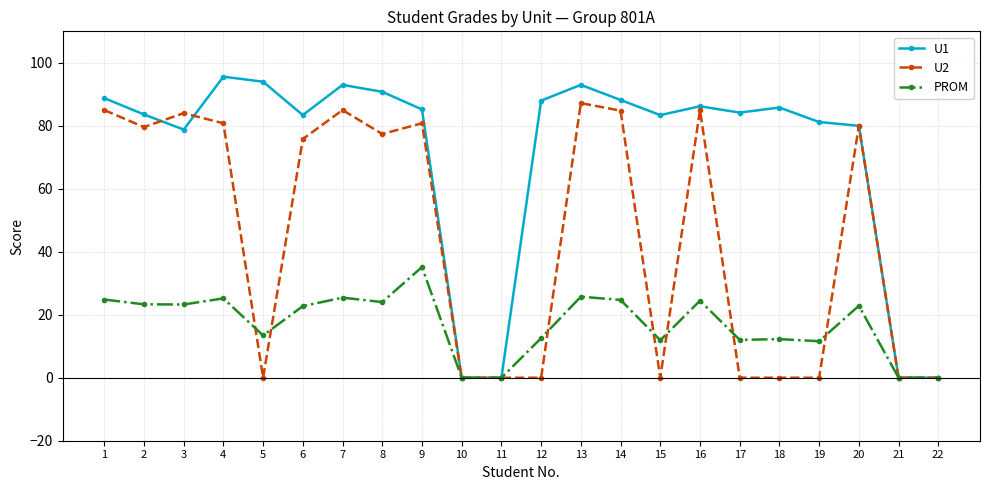

True or false: U2 and U1 intersect in this chart.

True